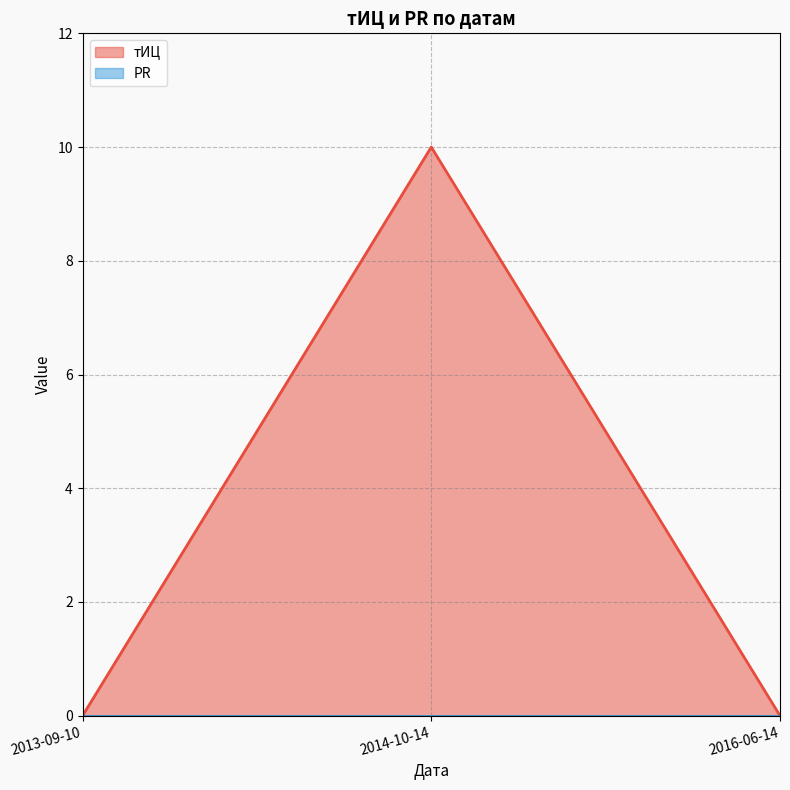

What is the maximum value shown in the chart?

10